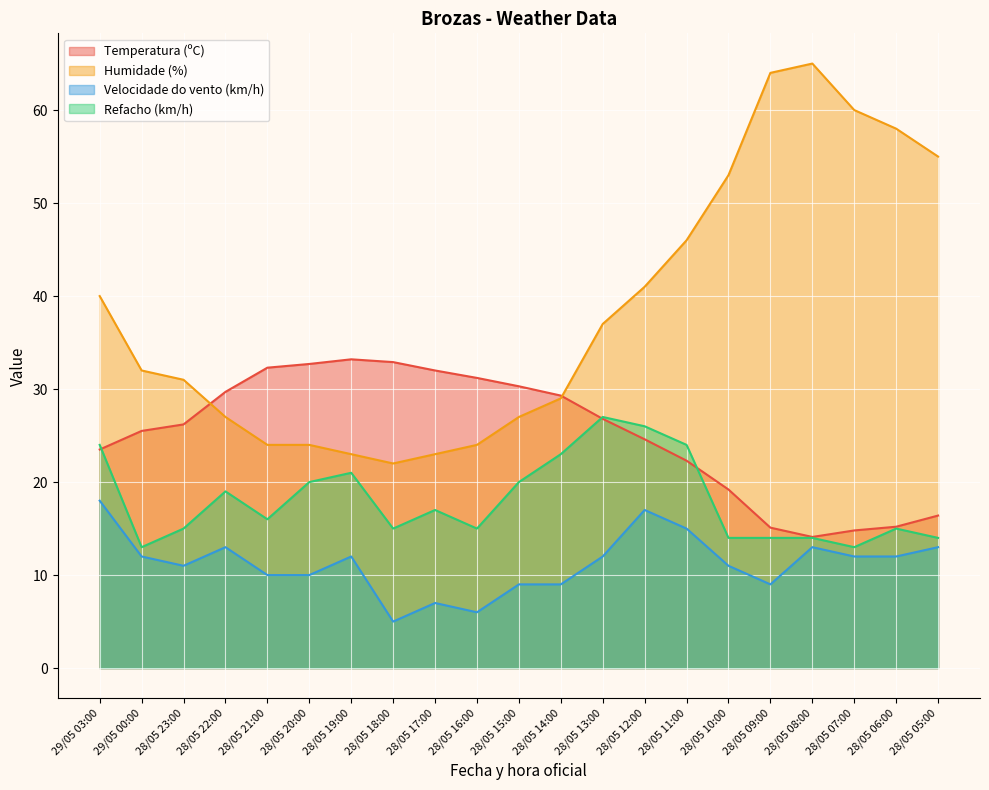

Where is the first local minimum for Humidade (%)?

28/05 18:00